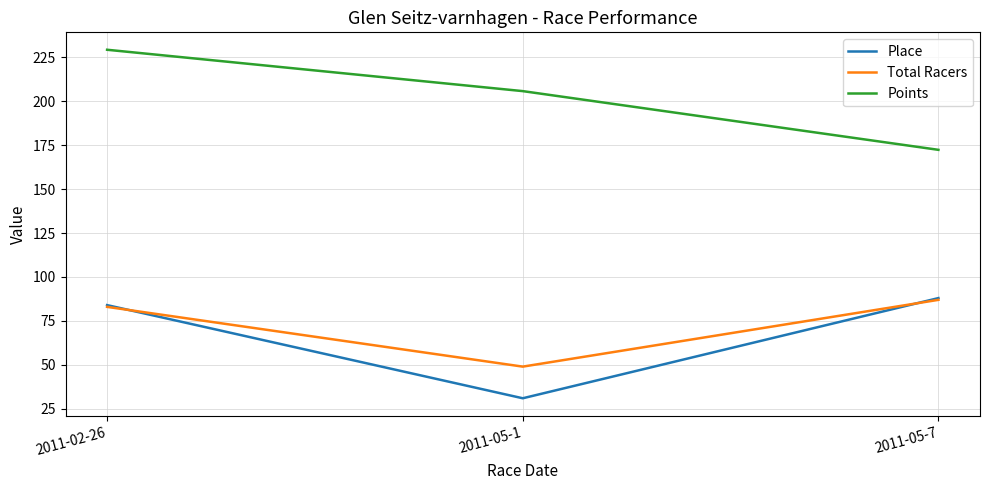

Reading left to right, list all the values displayed in this chart.

Place: 84.0	31.0	88.0
Total Racers: 83.0	49.0	87.0
Points: 229.3	205.8	172.3